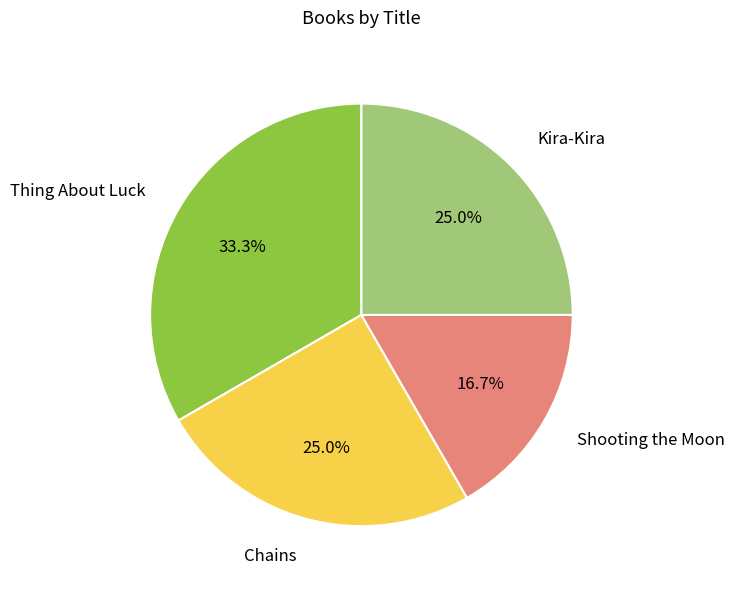

To the nearest percent, what is the difference between the largest and smallest slice percentages?

17%